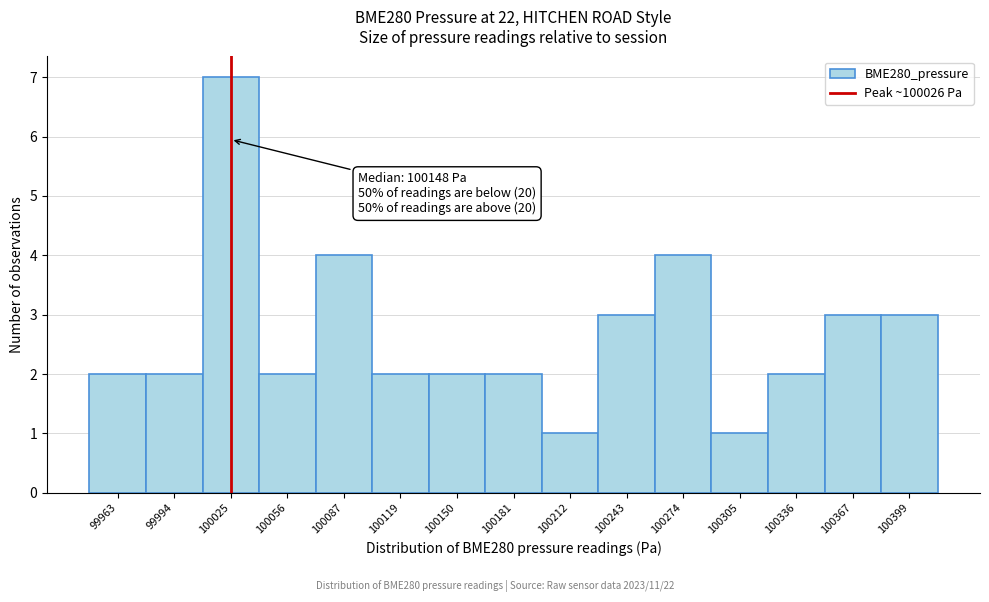

Which range on the x-axis has the tallest bar?

100010 to 100040